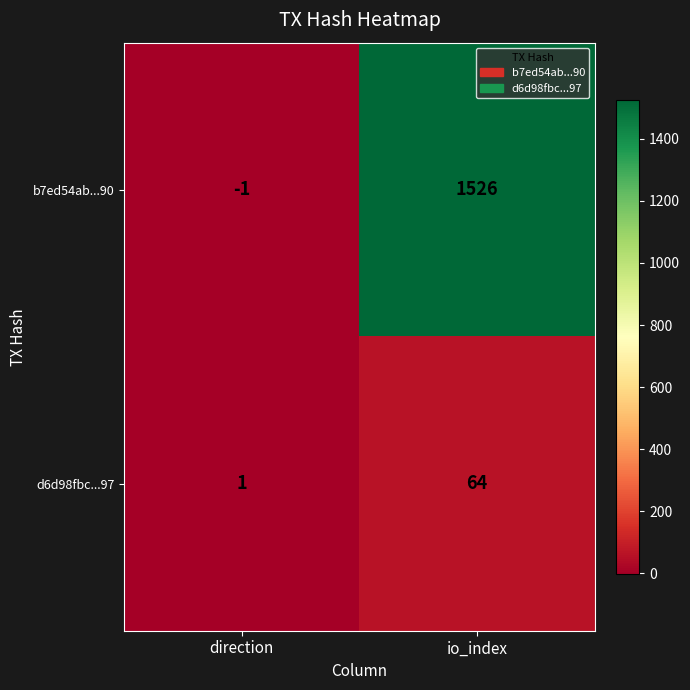

List the series in order of their overall mean, highest first.

b7ed54ab...90, d6d98fbc...97